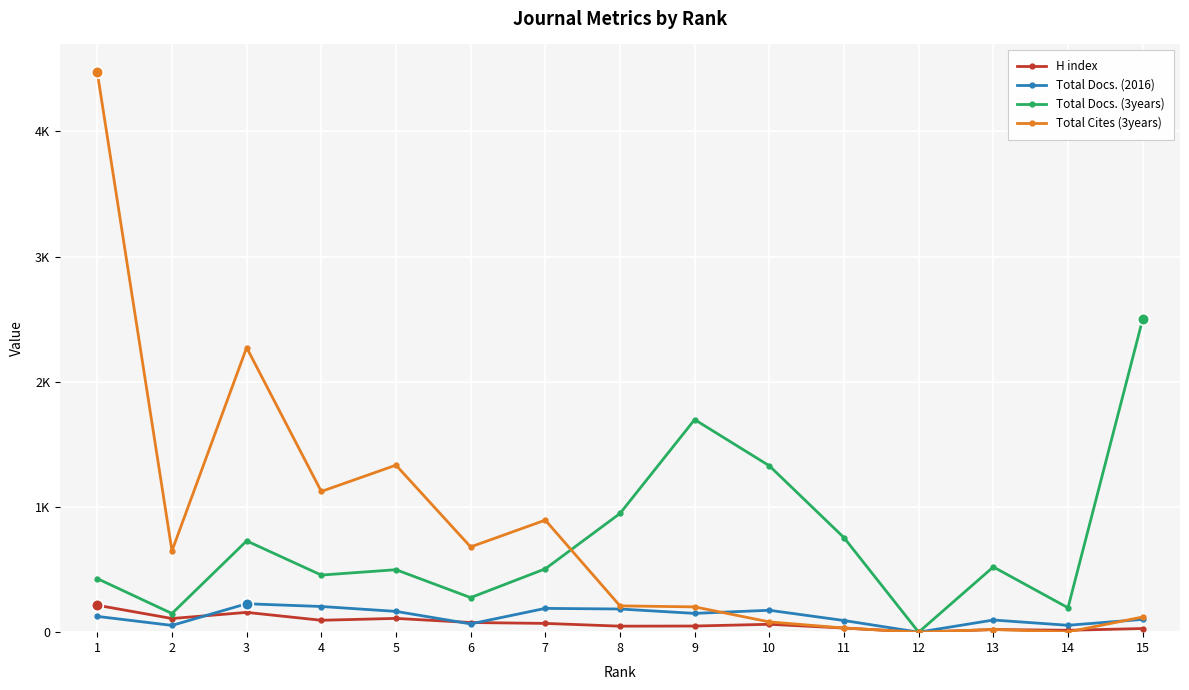

What is the total value across all series at 2?

961